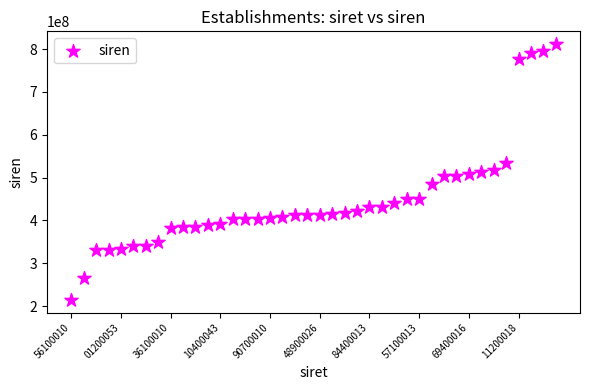

What is the range of Y values (max minus min)?

597099049